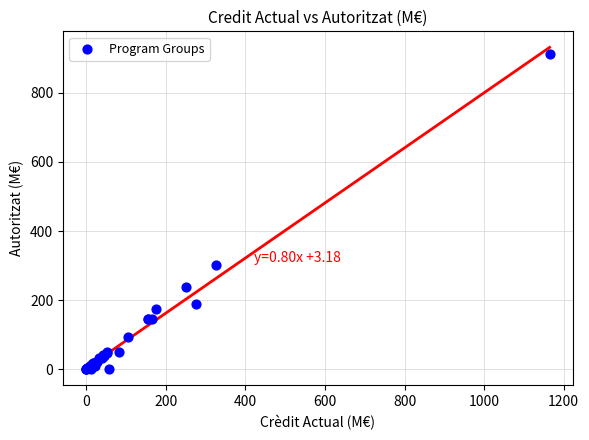

What Y value in the scatter plot is closest to 456?

302.9